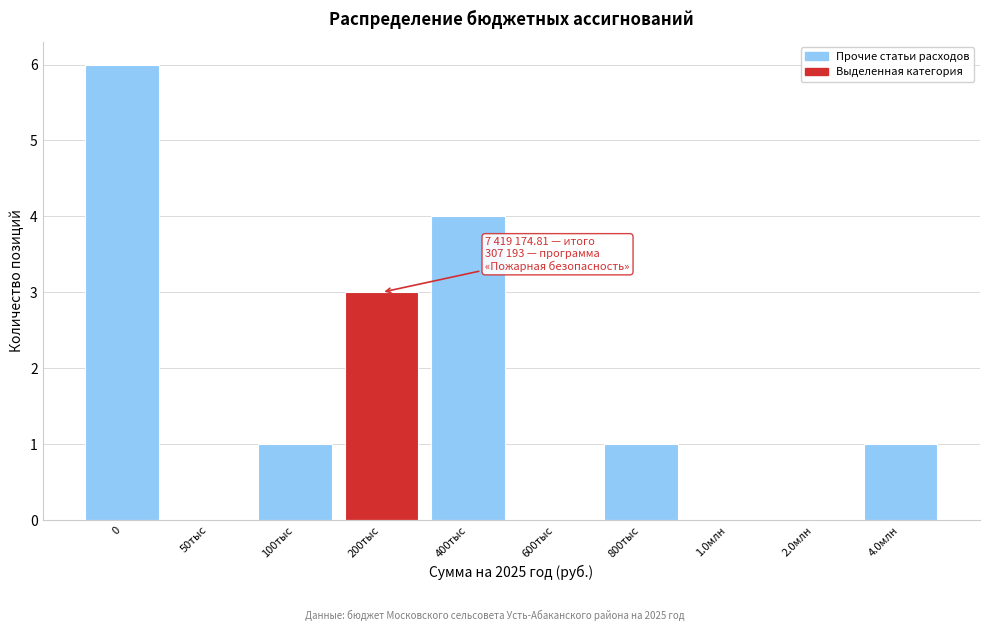

Reading left to right, transcribe all the data shown in this chart.

0=6	50тыс=0	100тыс=1	200тыс=3	400тыс=4	600тыс=0	800тыс=1	1.0млн=0	2.0млн=0	4.0млн=1